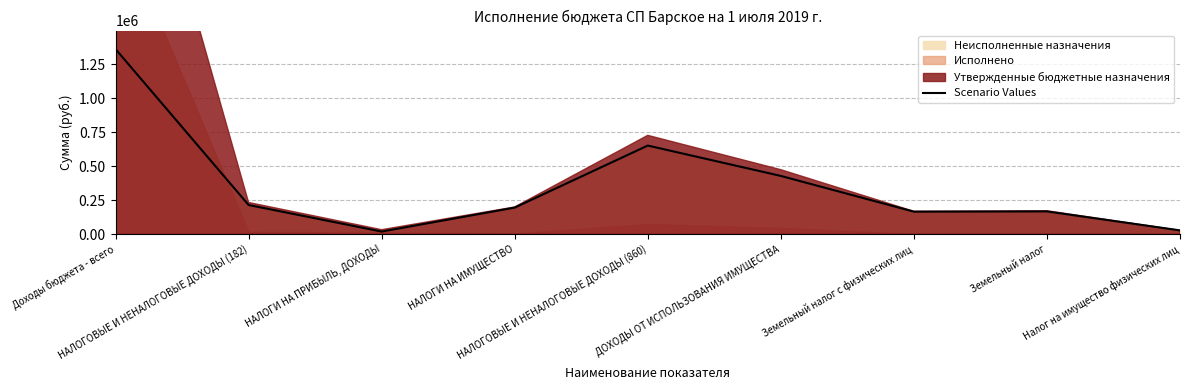

Reading right to left, transcribe all the data shown in this chart.

Налог на имущество физических лиц=27947.1	Земельный налог=167298.9	Земельный налог с физических лиц=165542.5	ДОХОДЫ ОТ ИСПОЛЬЗОВАНИЯ ИМУЩЕСТВА=428059.8	НАЛОГОВЫЕ И НЕНАЛОГОВЫЕ ДОХОДЫ (860)=651116.3	НАЛОГИ НА ИМУЩЕСТВО=195246.1	НАЛОГИ НА ПРИБЫЛЬ, ДОХОДЫ=19263.6	НАЛОГОВЫЕ И НЕНАЛОГОВЫЕ ДОХОДЫ (182)=214509.7	Доходы бюджета - всего=1360182.0